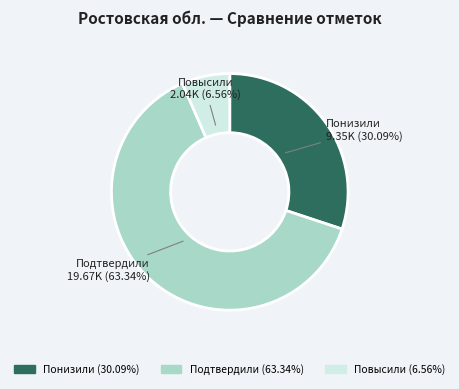

Is there a majority slice in this chart?

Yes